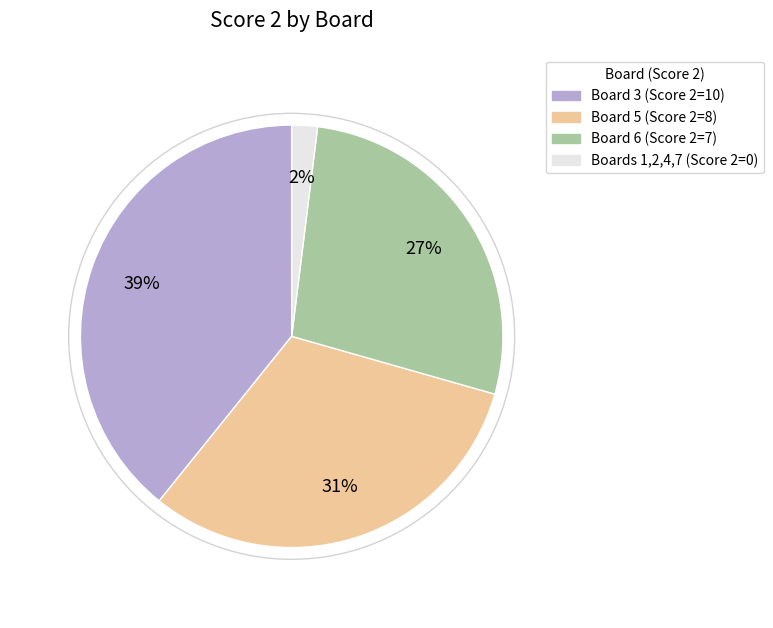

Count the number of slices in the pie.

4